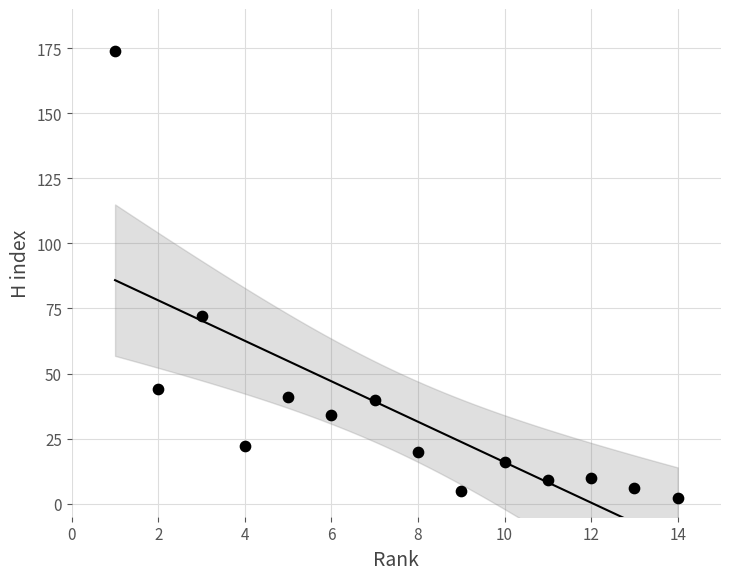

What Y value in the scatter plot is closest to 88?

72